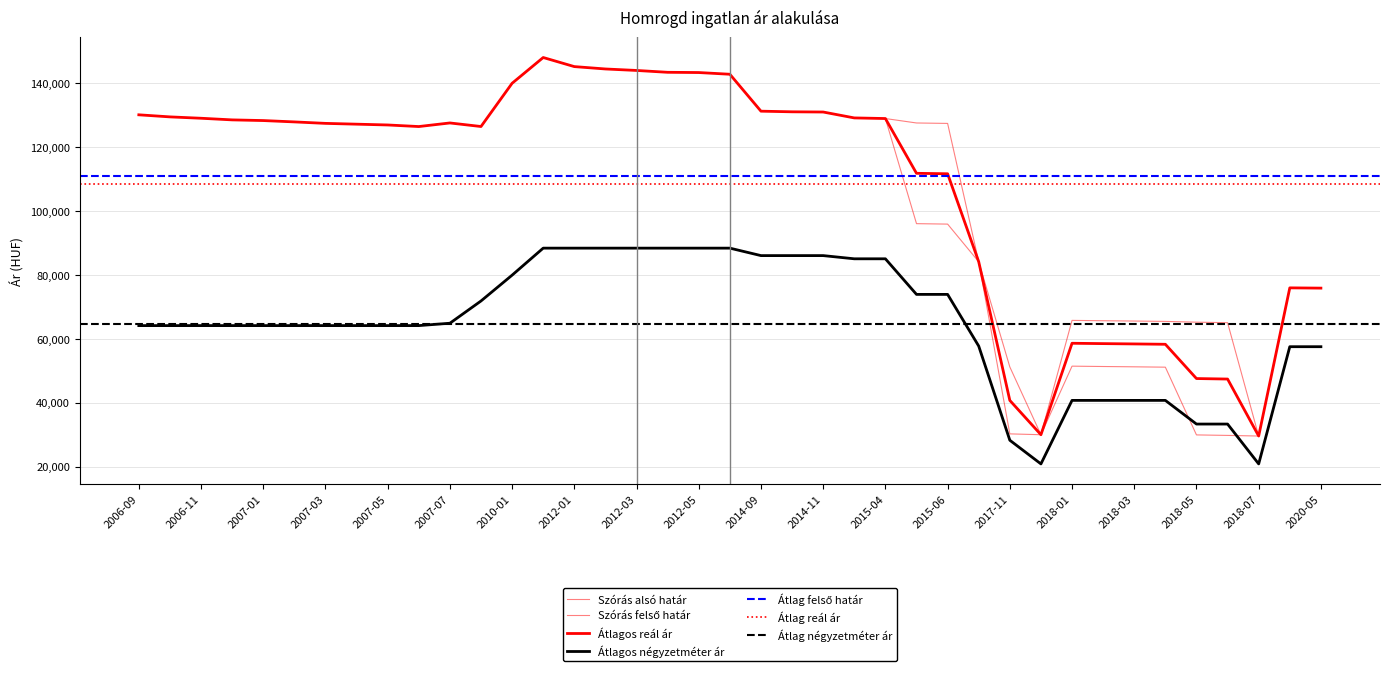

At which category does the chart reach its minimum across all series?

2017-12